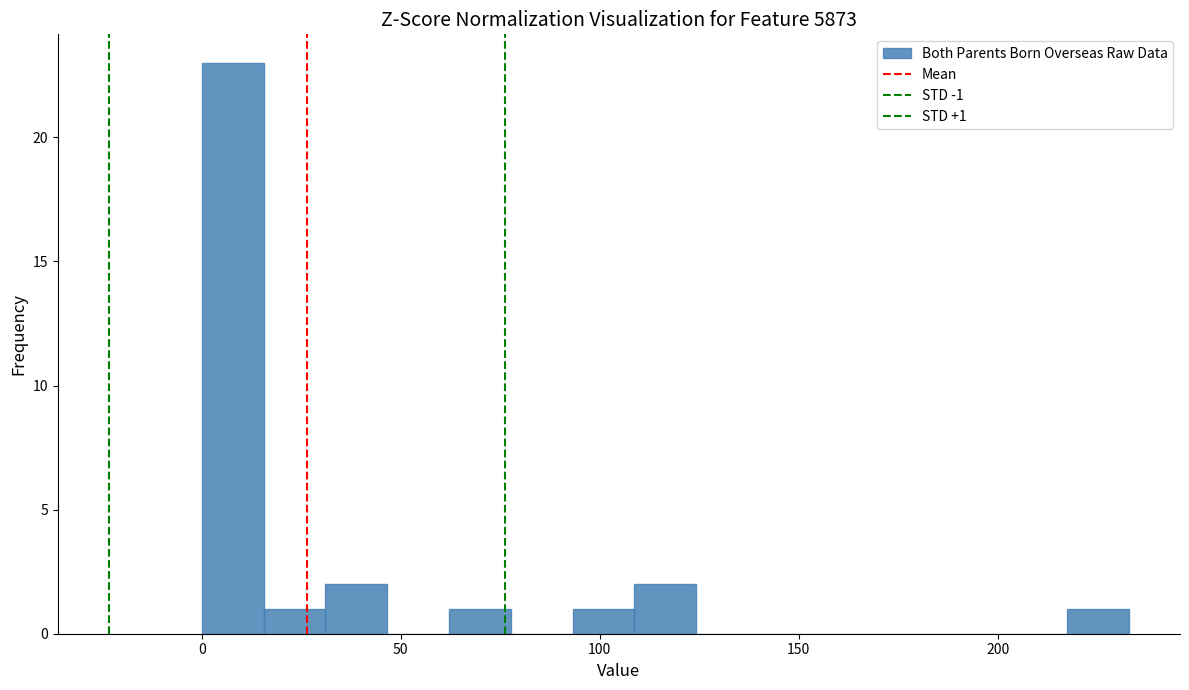

Read against the x-axis, roughly where is the centre of the tallest bar?

10